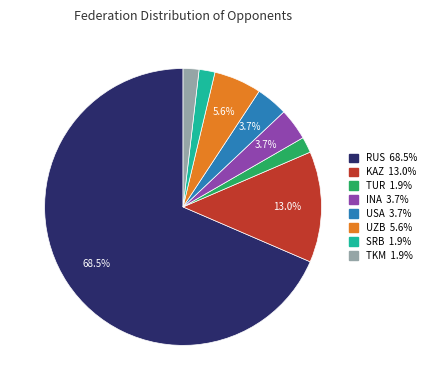

What percentage is NOT represented by INA?

96.3%